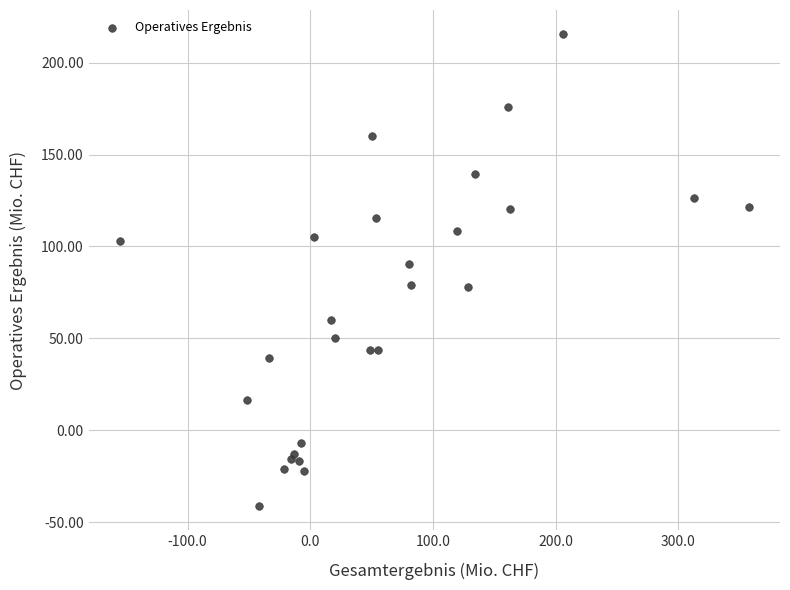

What Y value in the scatter plot is closest to 87?

90.7